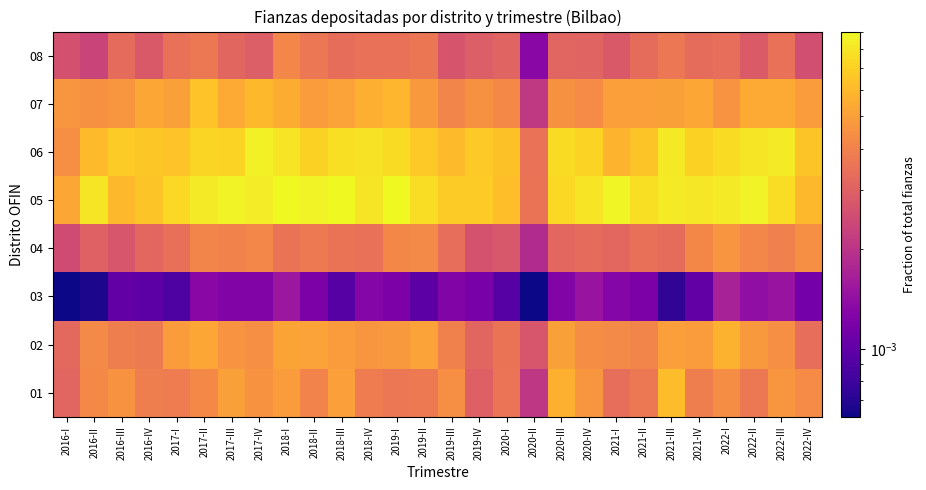

Which has a higher value, 2020-II or 2021-I?

2021-I